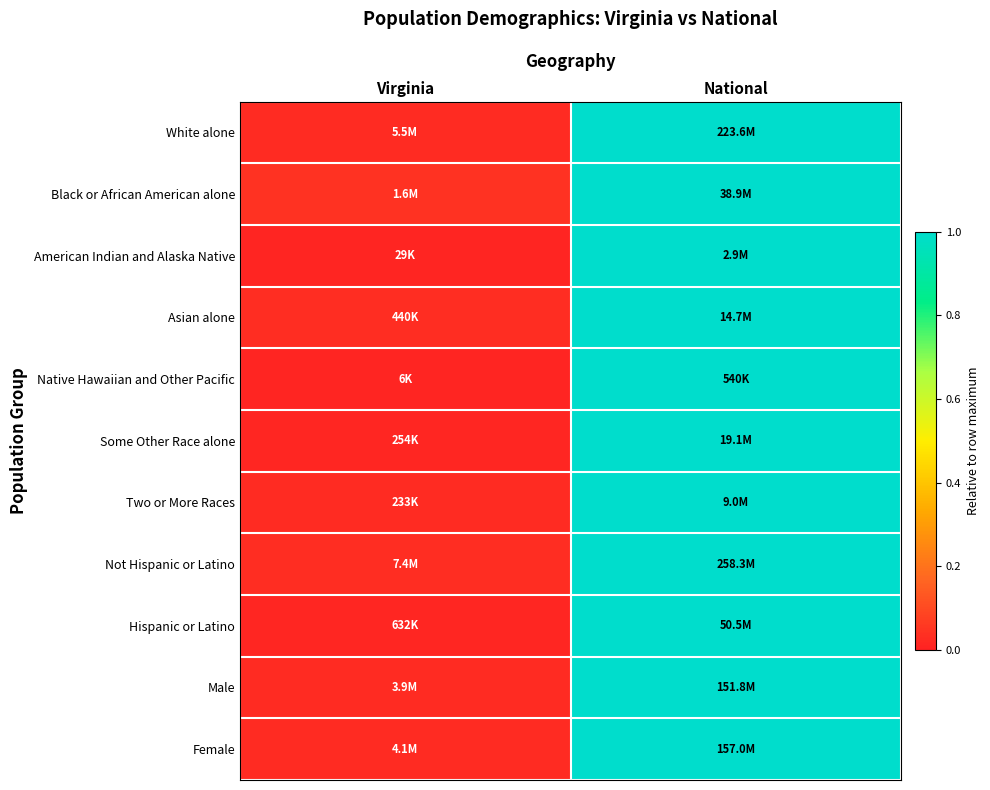

Reading right to left, what are all the values shown in this chart?

White alone: National=1.0	Virginia=0.0
Black or African American alone: National=1.0	Virginia=0.0
American Indian and Alaska Native: National=1.0	Virginia=0.0
Asian alone: National=1.0	Virginia=0.0
Native Hawaiian and Other Pacific: National=1.0	Virginia=0.0
Some Other Race alone: National=1.0	Virginia=0.0
Two or More Races: National=1.0	Virginia=0.0
Not Hispanic or Latino: National=1.0	Virginia=0.0
Hispanic or Latino: National=1.0	Virginia=0.0
Male: National=1.0	Virginia=0.0
Female: National=1.0	Virginia=0.0